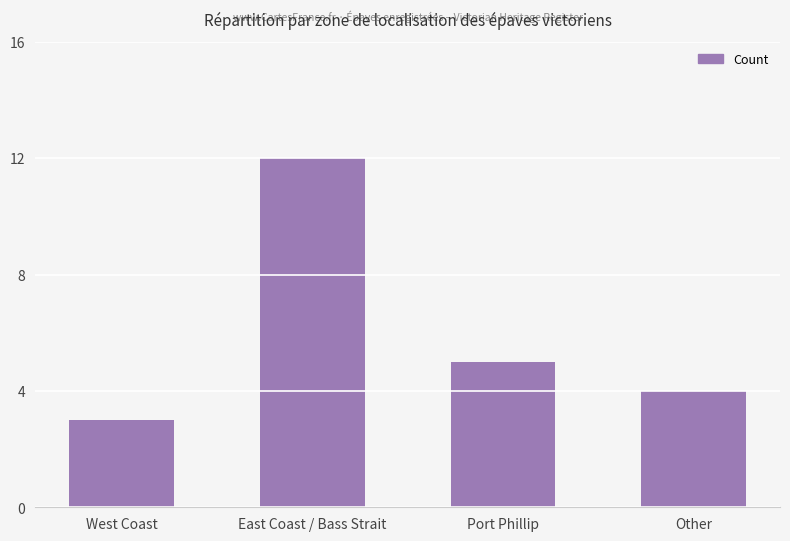

Reading left to right, what are all the values shown in this chart?

West Coast=3	East Coast / Bass Strait=12	Port Phillip=5	Other=4